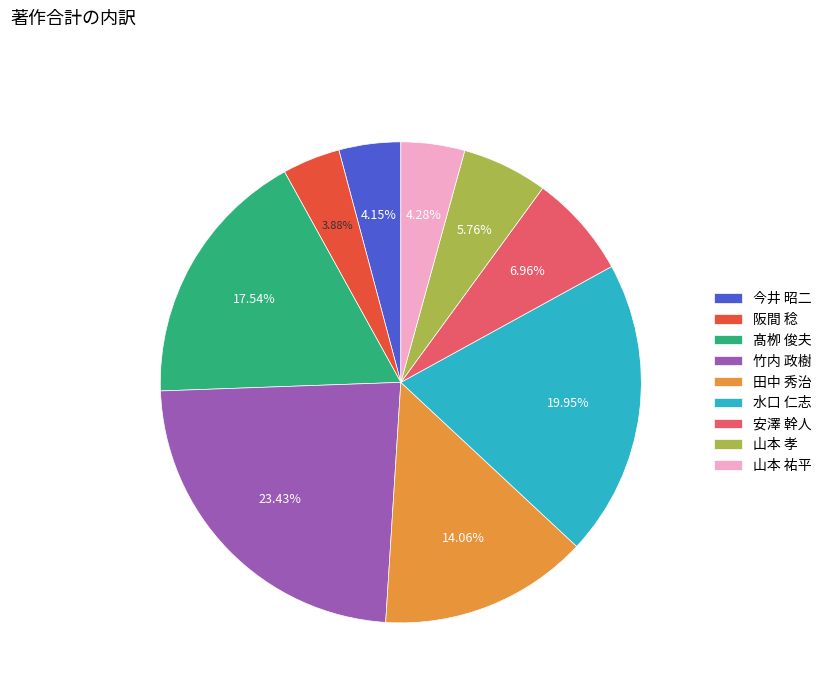

How many segments does this pie chart have?

9